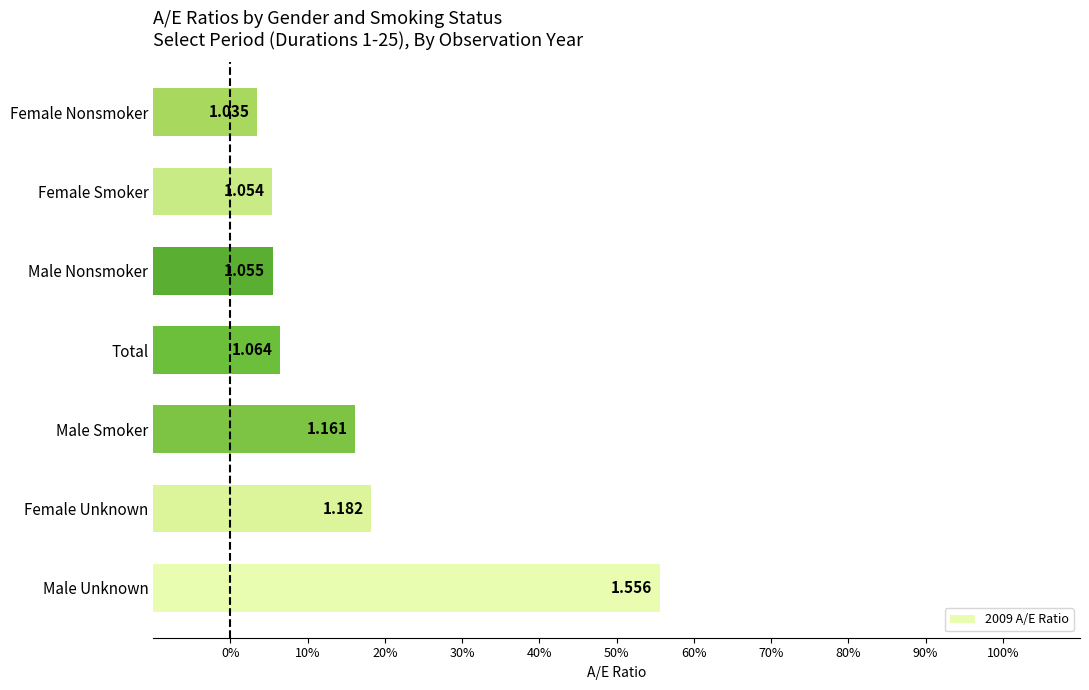

Does the chart contain any negative values?

No